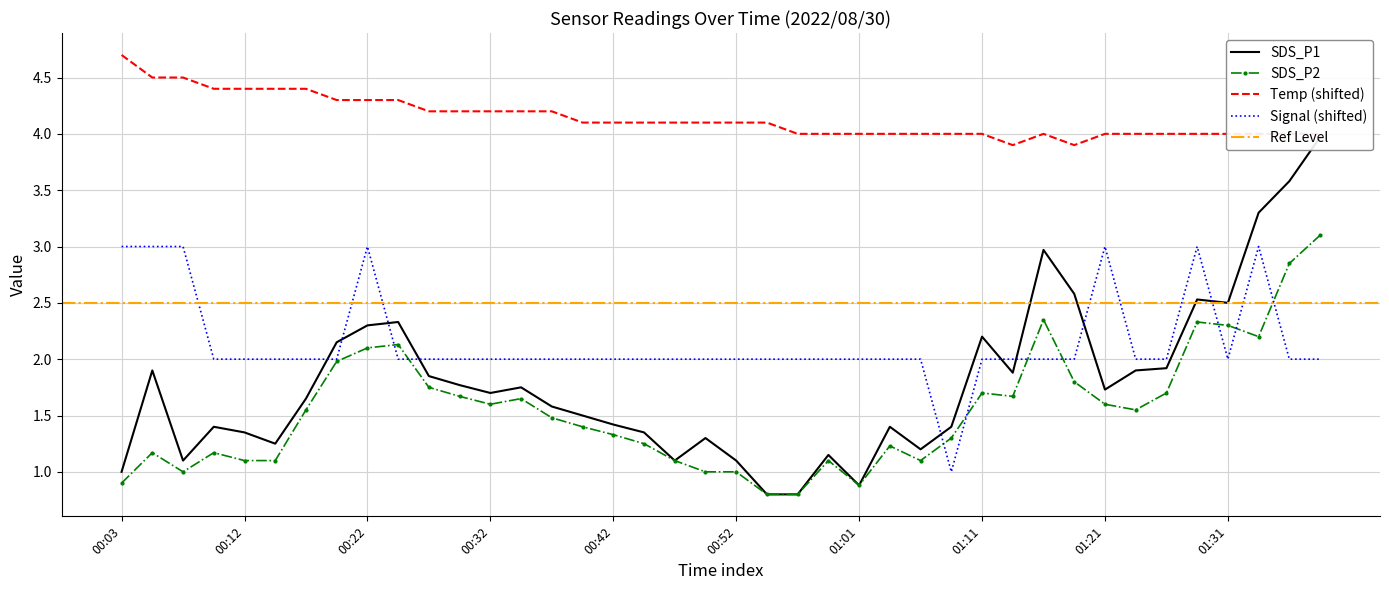

What is the minimum value for Signal (shifted)?

1.0